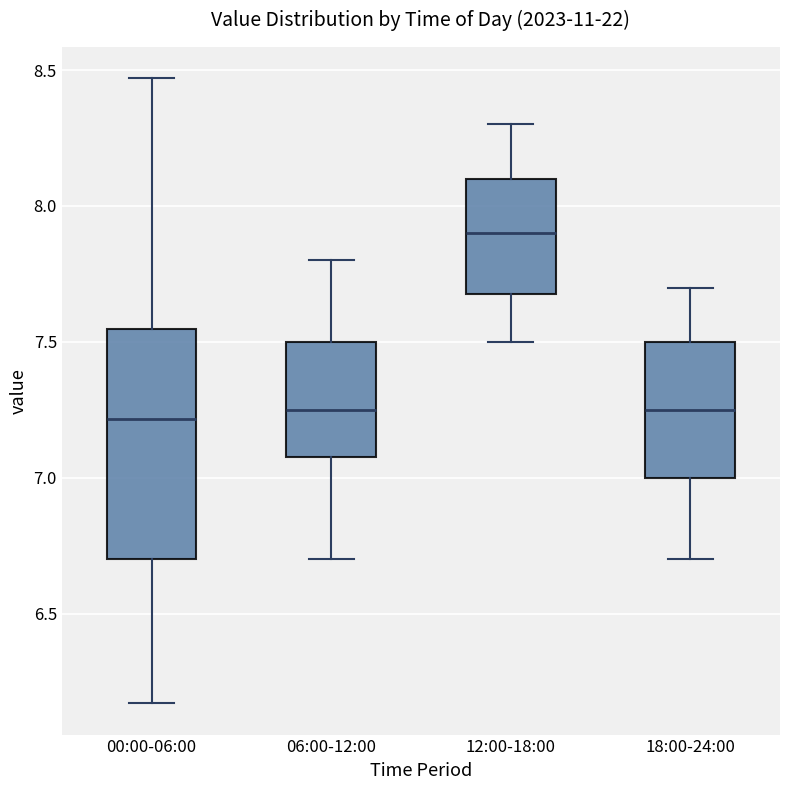

Where does the upper whisker of the box for 06:00-12:00 end on the y-axis? The values are not printed on the chart, so give them approximately, as read against the axis.

7.80